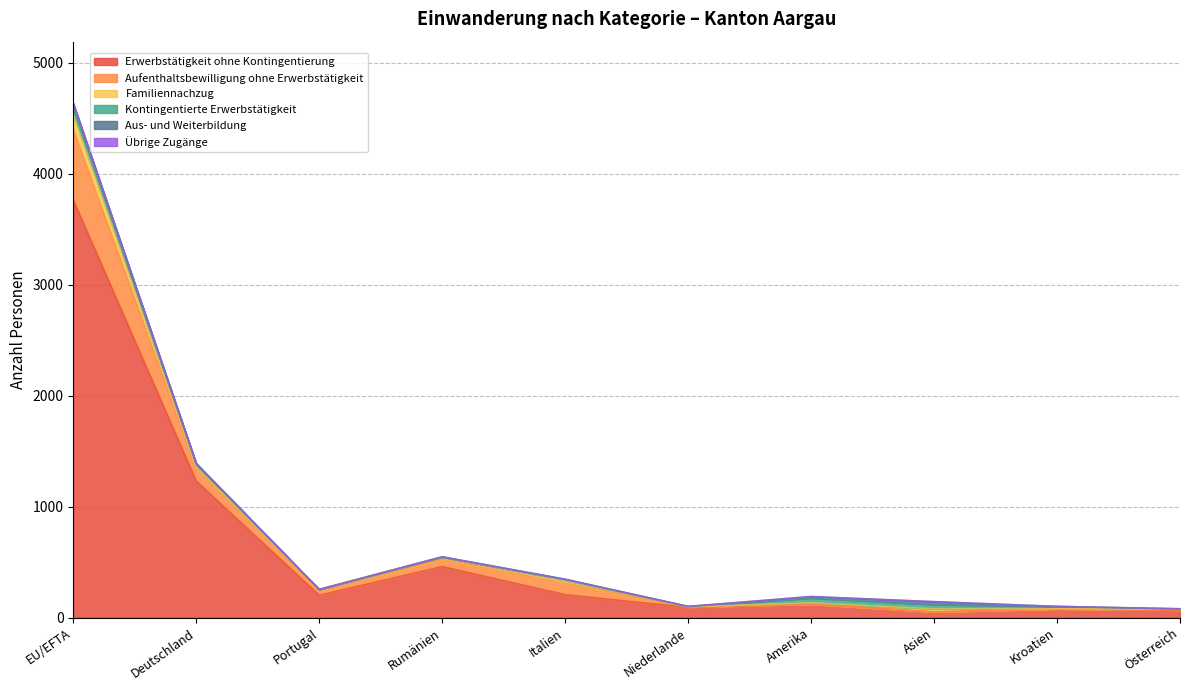

What is the difference between the Erwerbstätigkeit ohne Kontingentierung values at Niederlande and Amerika?

30